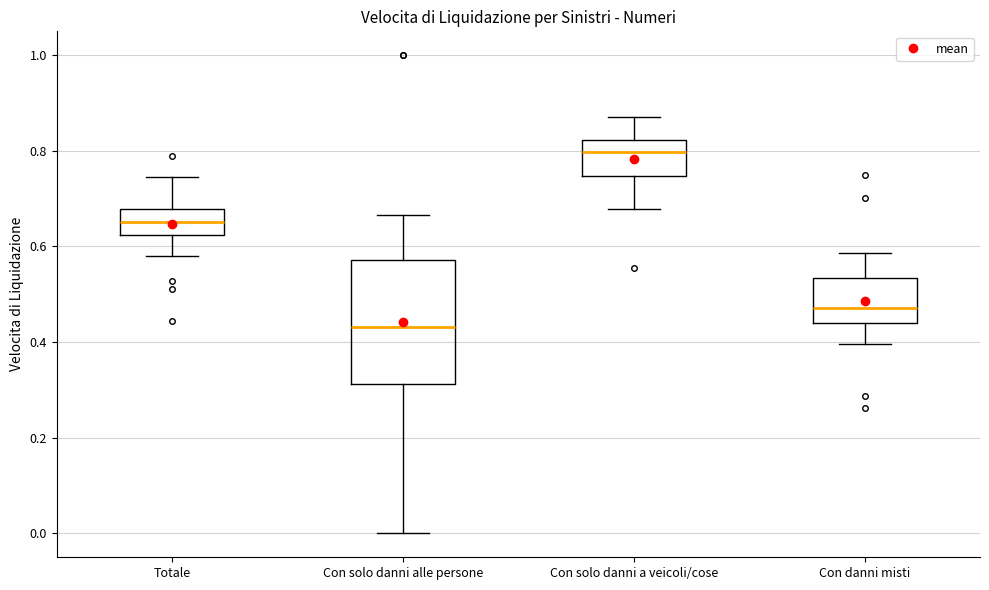

Comparing the boxes themselves (not the whiskers), which one is the tallest?

Con solo danni alle persone